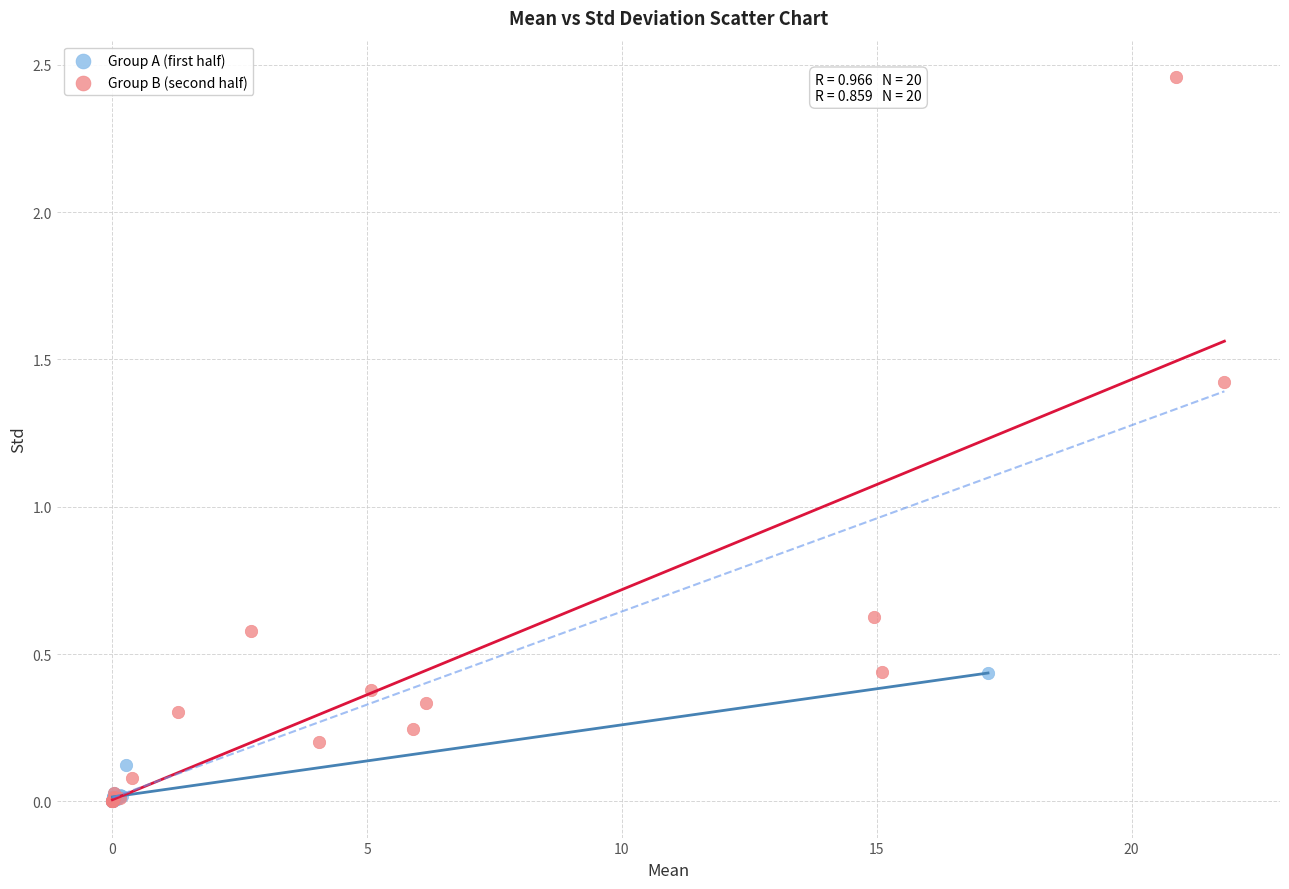

Which series contains the highest Y value?

Group B (second half)